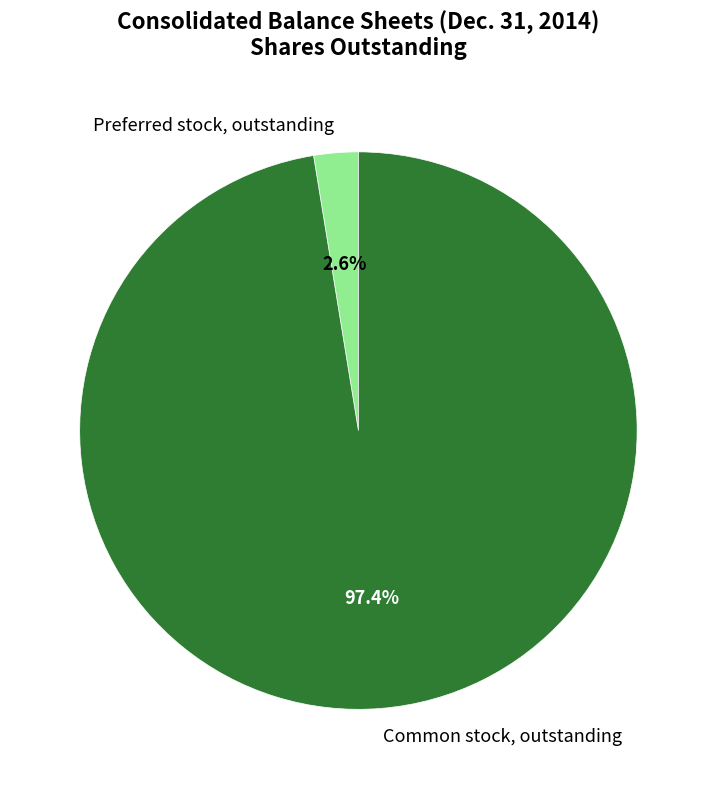

Which slice represents more than half of the pie?

Common stock, outstanding